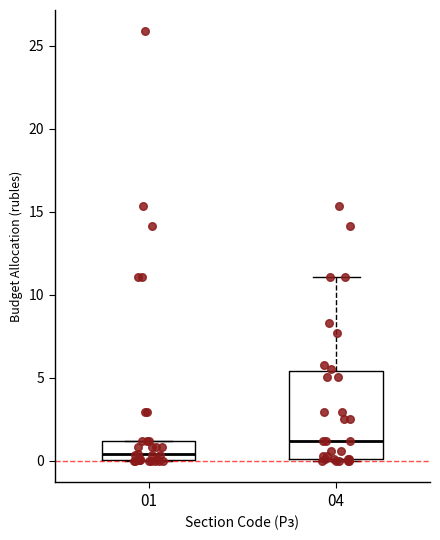

Reading left to right, transcribe this box plot: for each box, give where its median line is, the range the box spans, and where its two whiskers end, as read against the y-axis. The values are not printed on the chart, so give them approximately, as read against the axis.

01: median 0.5, box 0.0 to 1.0, whiskers 0.0 to 1.0
04: median 1.0, box 0.0 to 5.5, whiskers 0.0 to 11.0